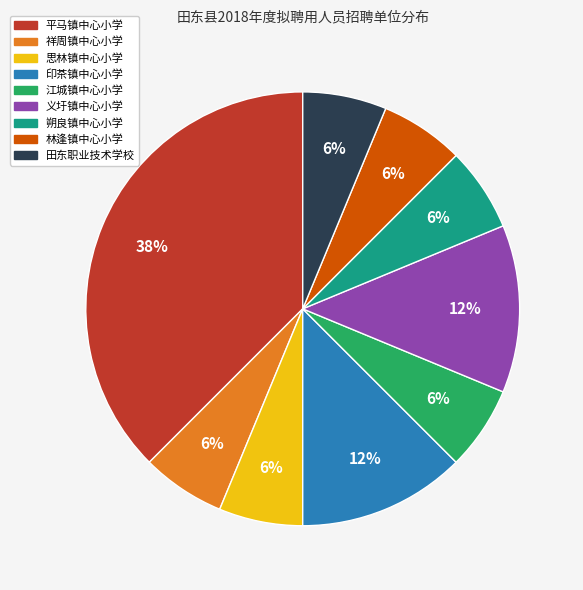

What is the largest slice in the pie chart?

平马镇中心小学